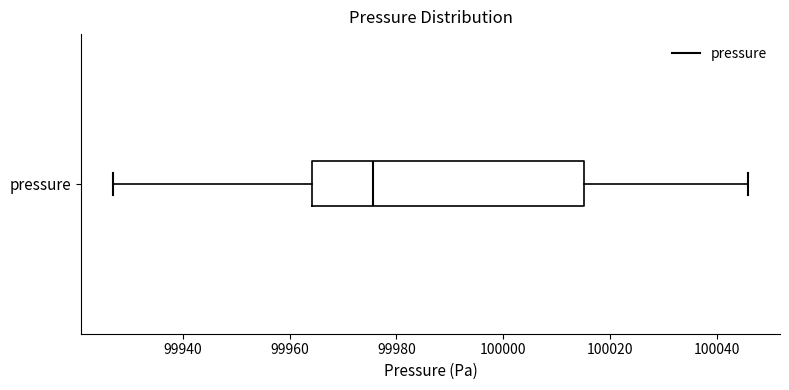

Read this box plot against the x-axis: the position of the median line, the range covered by the box, and the ends of both whiskers. The values are not printed on the chart, so give them approximately, as read against the axis.

median 99976, box 99964 to 100016, whiskers 99926 to 100046